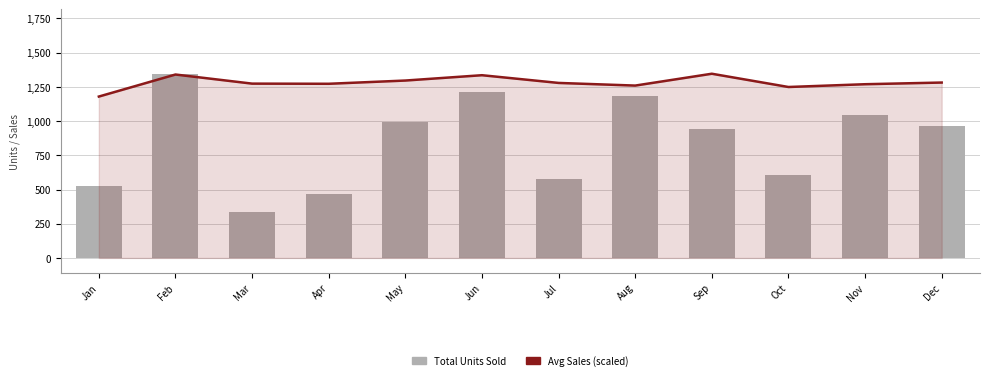

What is the sum of all Total Units Sold values?

10201.0